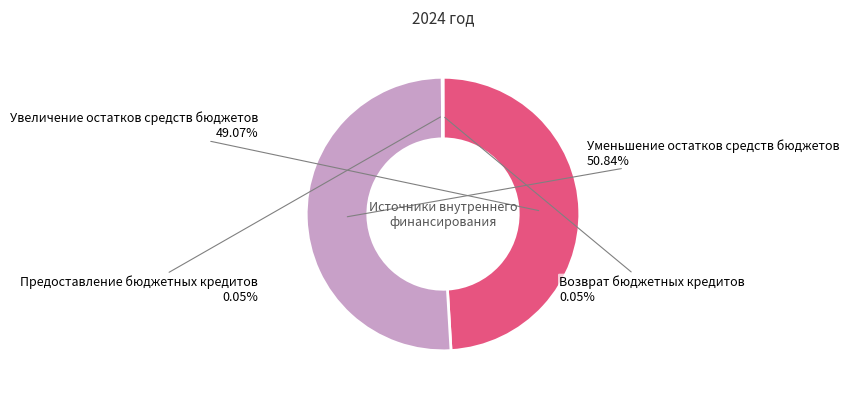

Which category has the biggest portion of the pie?

Уменьшение остатков средств бюджетов